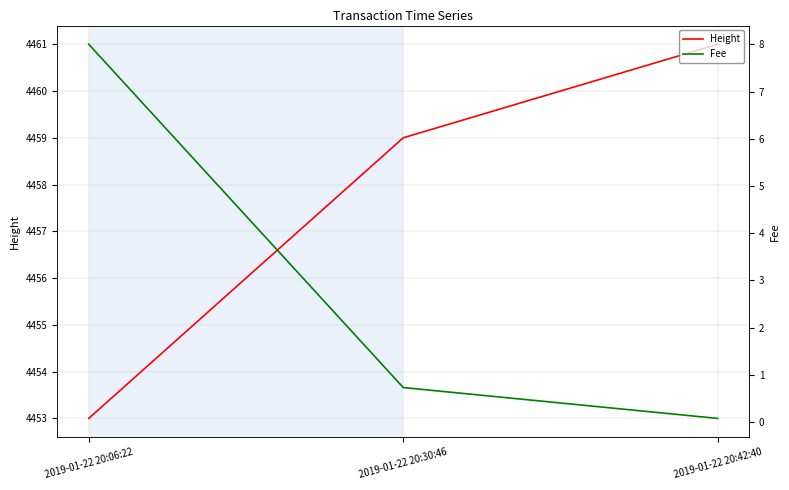

What is the difference between the highest and lowest values at 2019-01-22 20:06:22?

4445.0